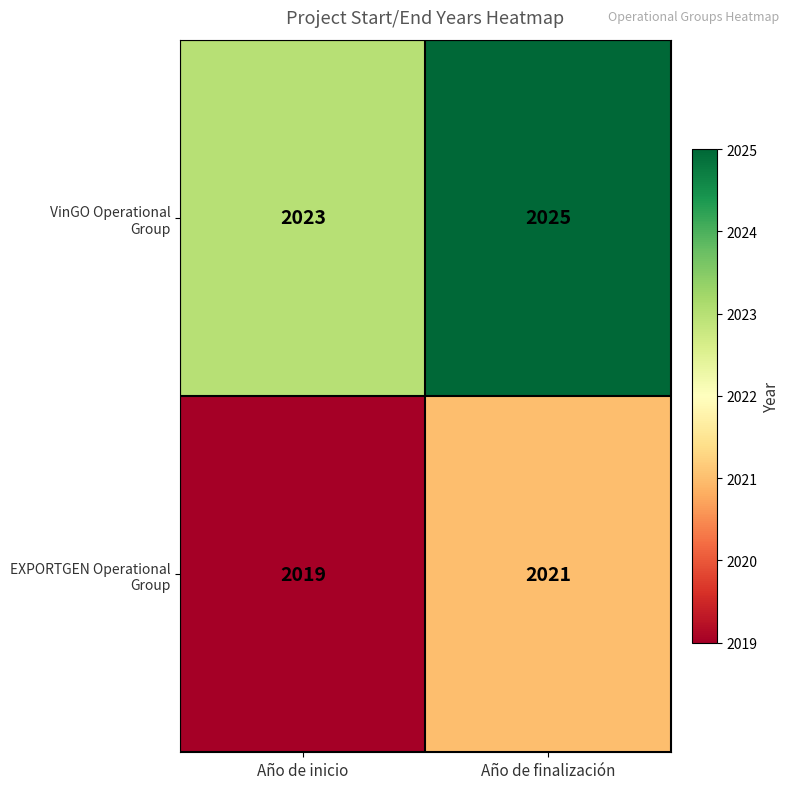

What is the difference between the highest and lowest values at Año de inicio?

4